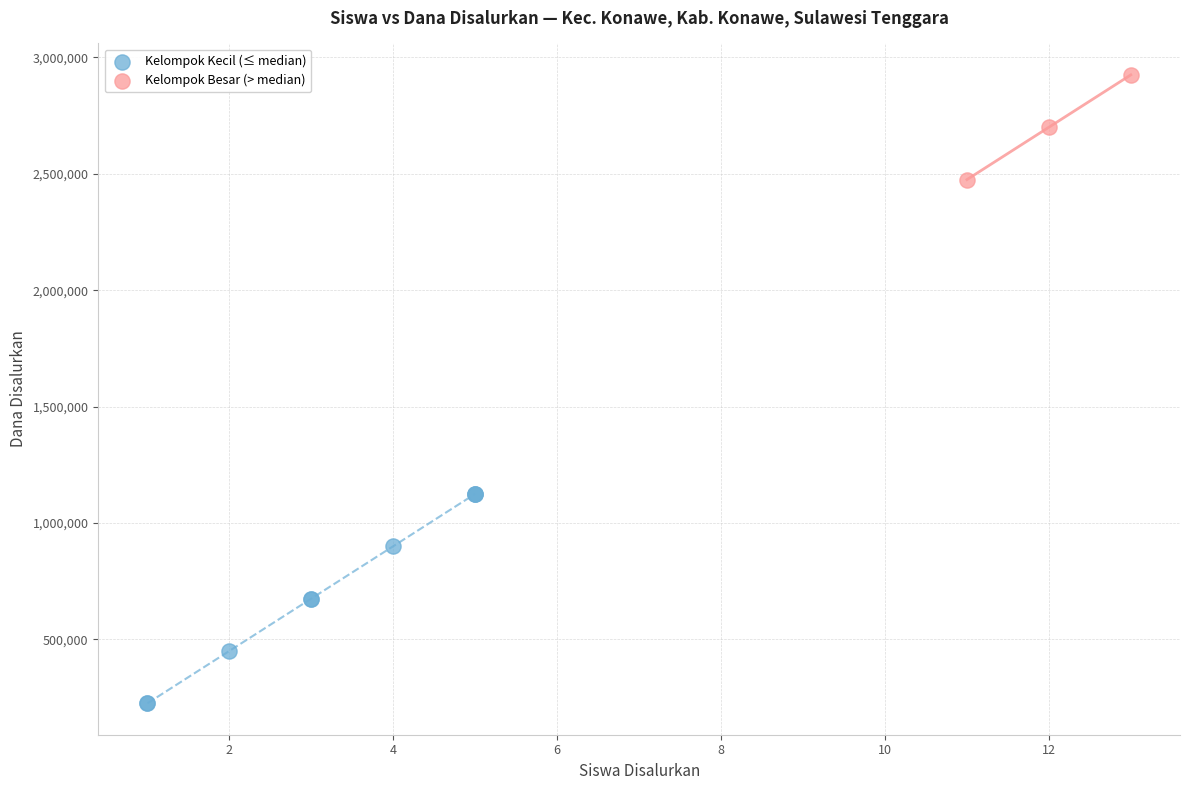

Which series contains the lowest Y value?

Kelompok Kecil (≤ median)